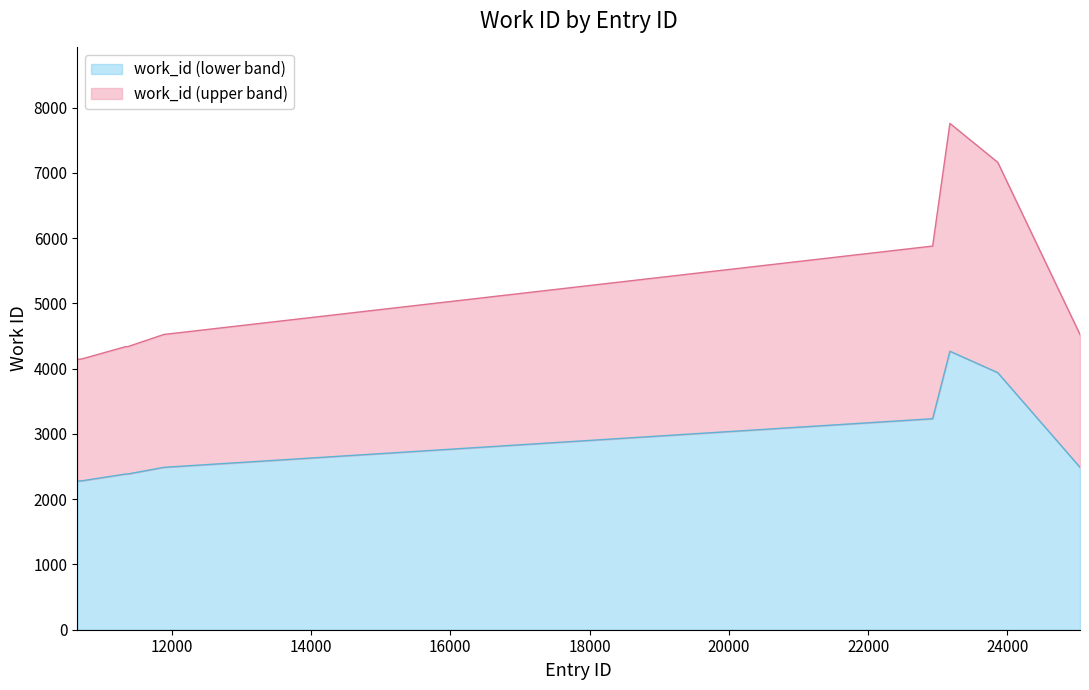

What is the change in value from 11370 to 23860?

+1553.2